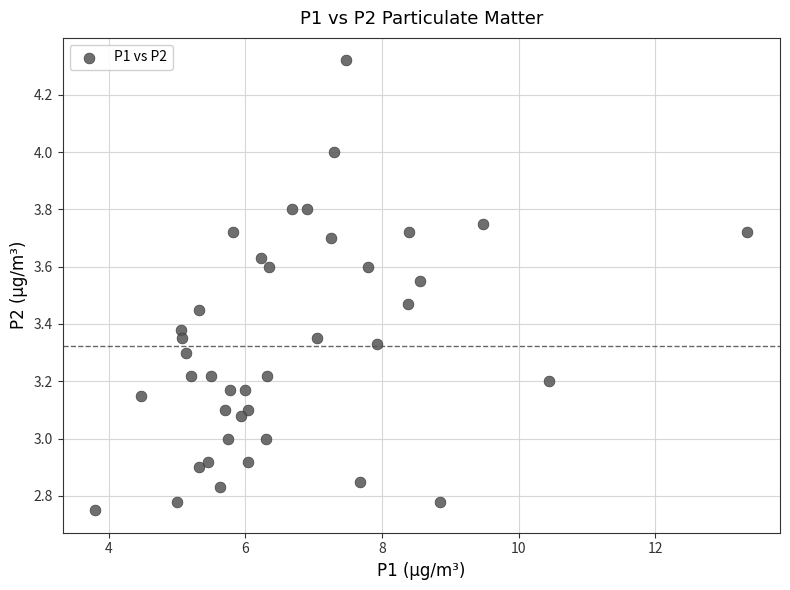

What is the range of X values (max minus min)?

9.6